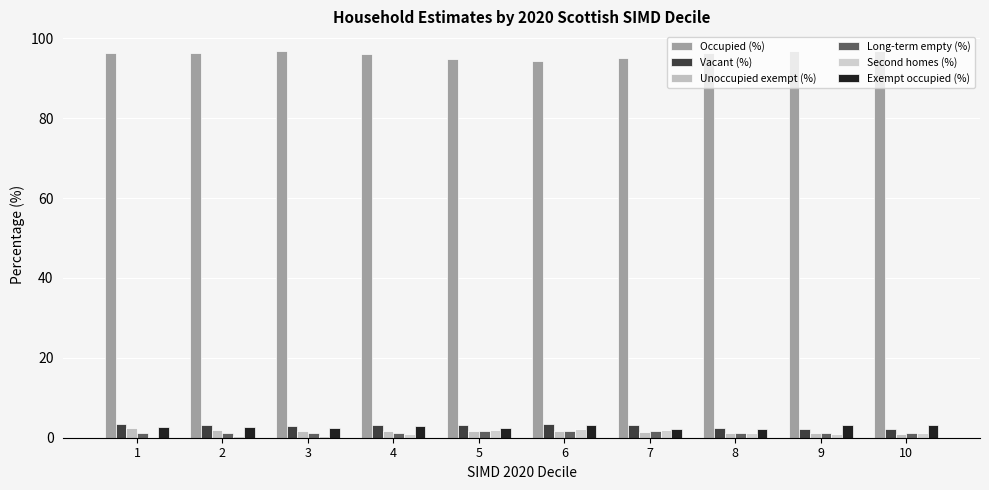

What is the sum of all Exempt occupied (%) values?

27.4